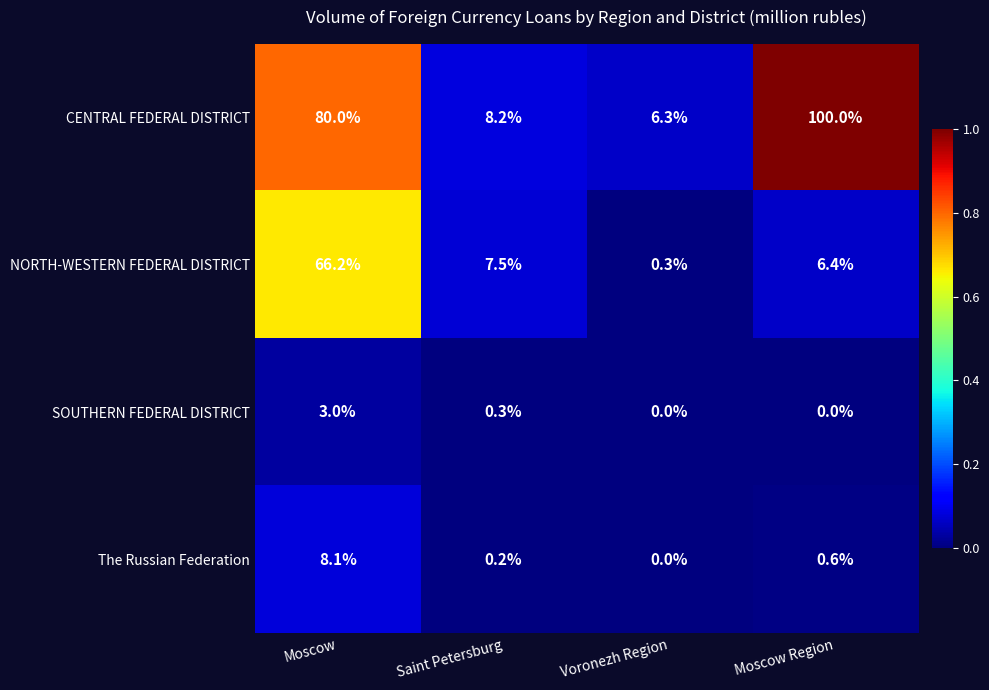

Rank the series by their maximum value, from highest to lowest.

CENTRAL FEDERAL DISTRICT, NORTH-WESTERN FEDERAL DISTRICT, The Russian Federation, SOUTHERN FEDERAL DISTRICT